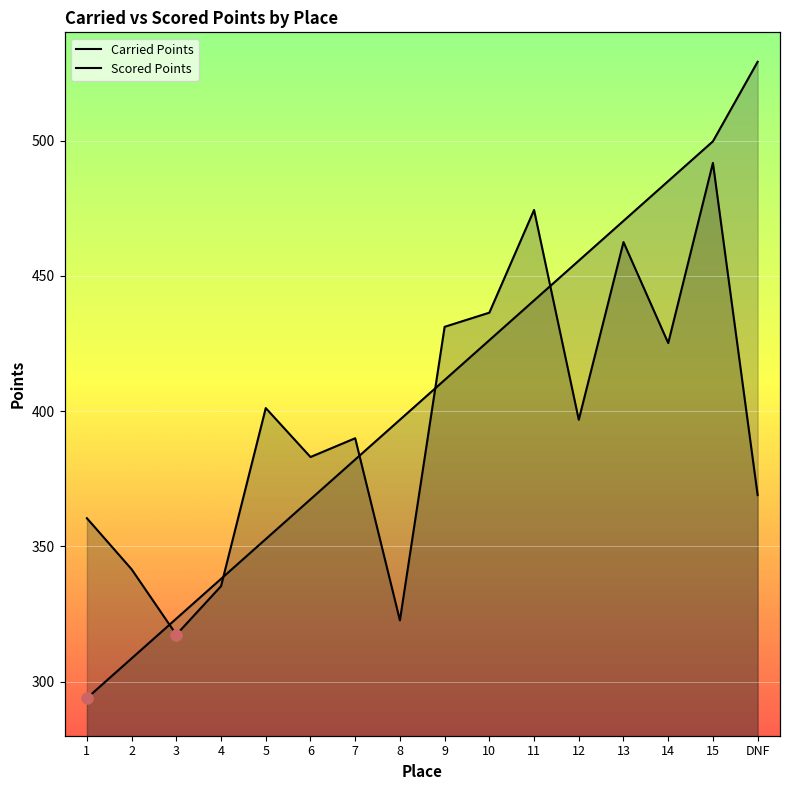

The Scored Points series shows 184.7 at 4. True or false?

False